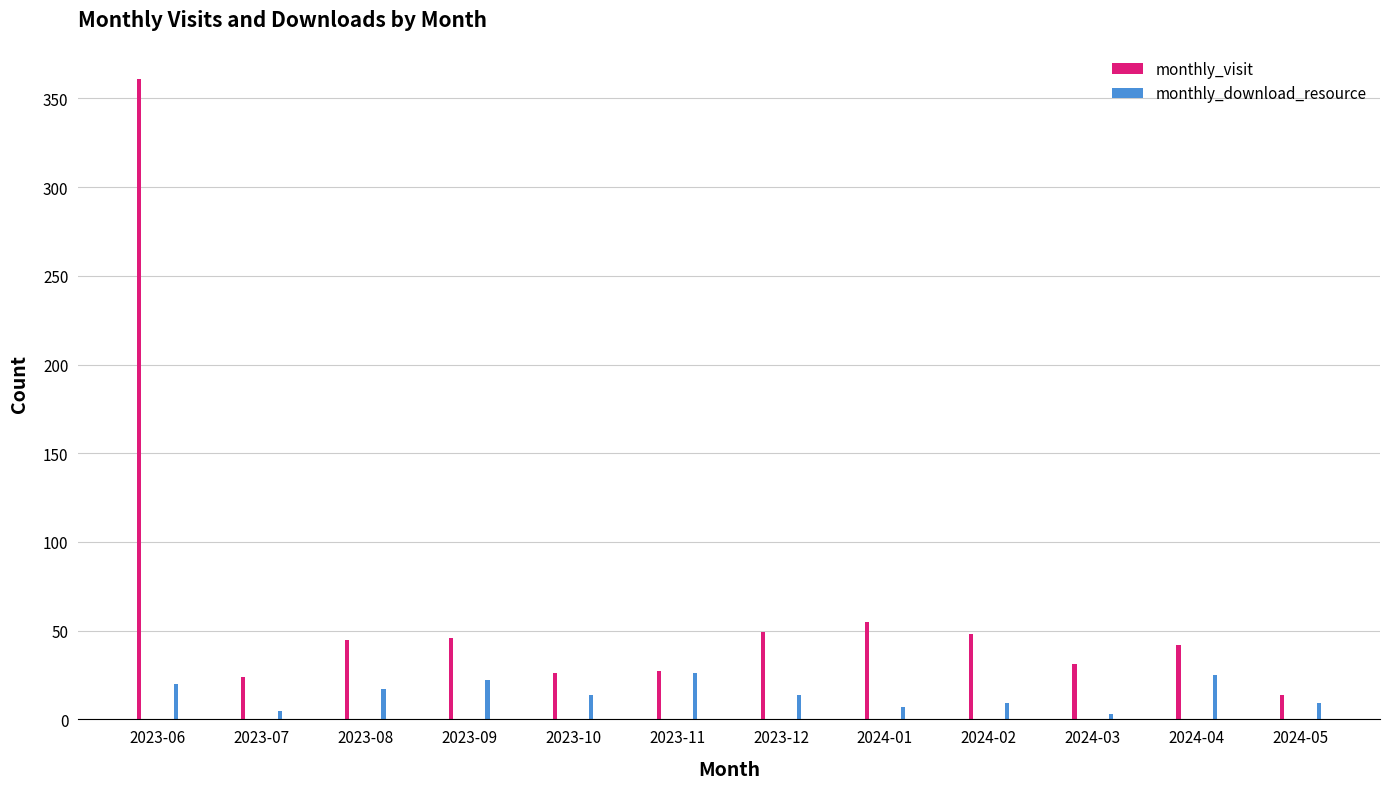

How many values in the monthly_visit series are below 45?

6